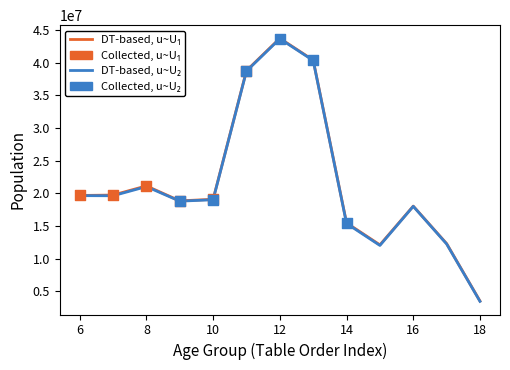

What is the maximum value shown in the chart?

43724771